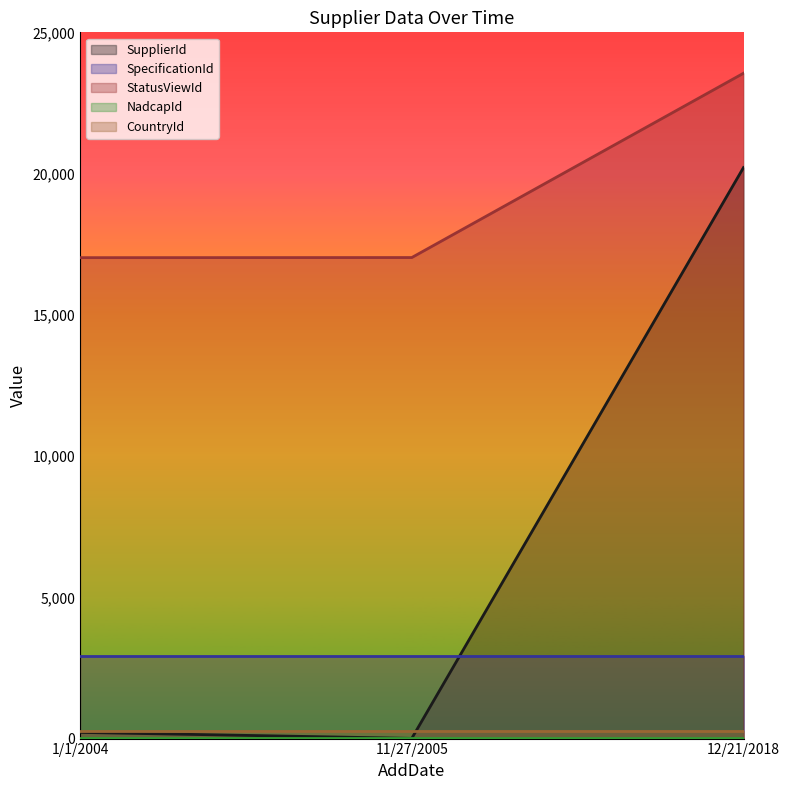

How many values in the SupplierId series exceed 219?

1